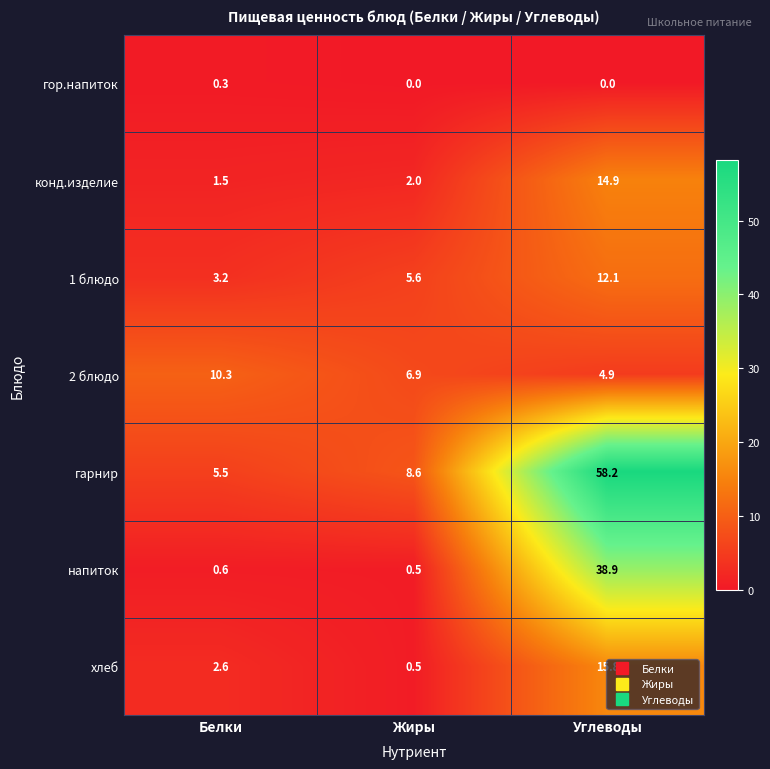

Between Белки and Углеводы, which series saw the biggest shift?

гарнир